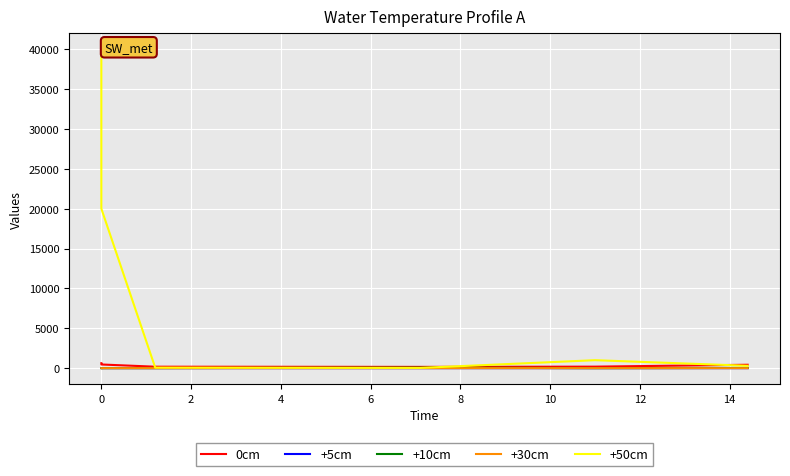

The value of 0cm at 2 is 183.0. True or false?

True